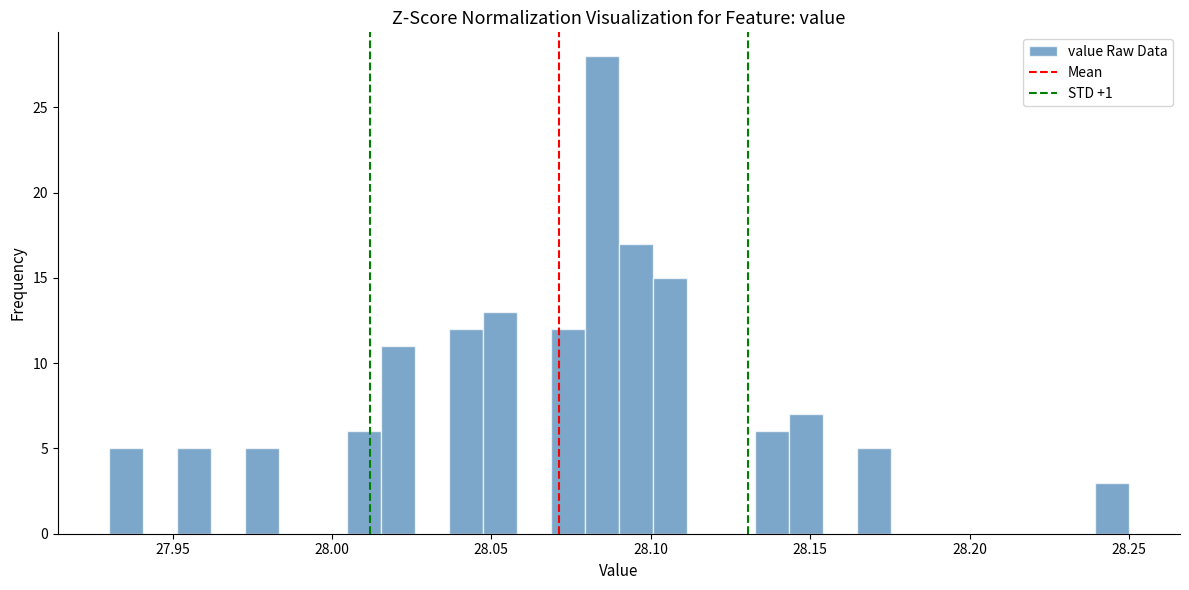

Read against the x-axis, roughly where is the centre of the tallest bar?

28.085